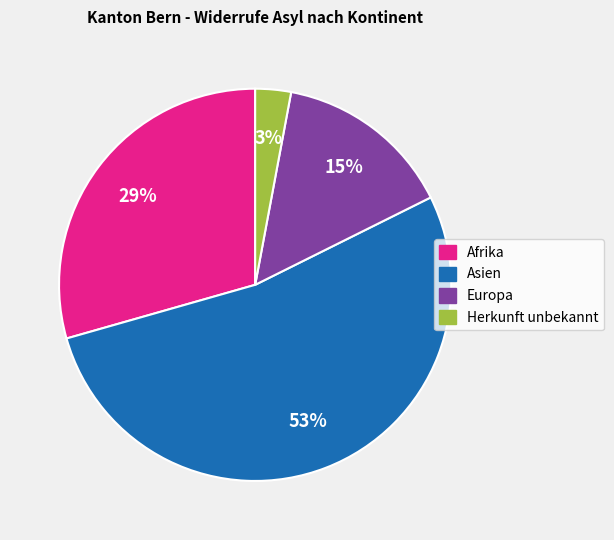

How many slices are in this pie chart?

4